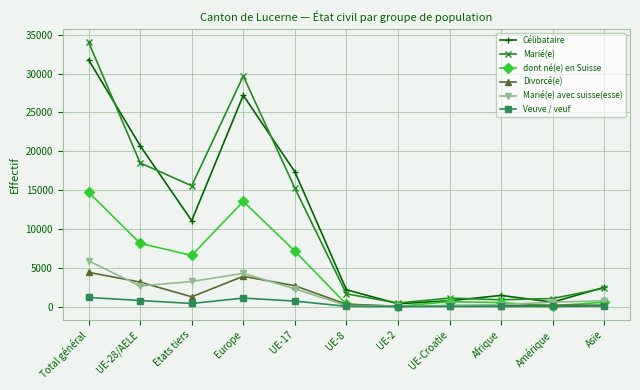

What is the difference between the maximum and second lowest values in the Célibataire series?

31211